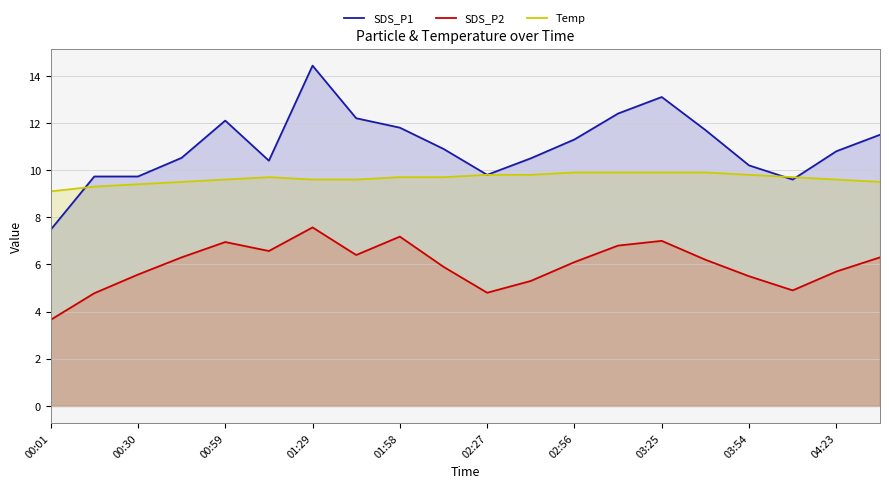

Which series has the largest total across all categories?

SDS_P1